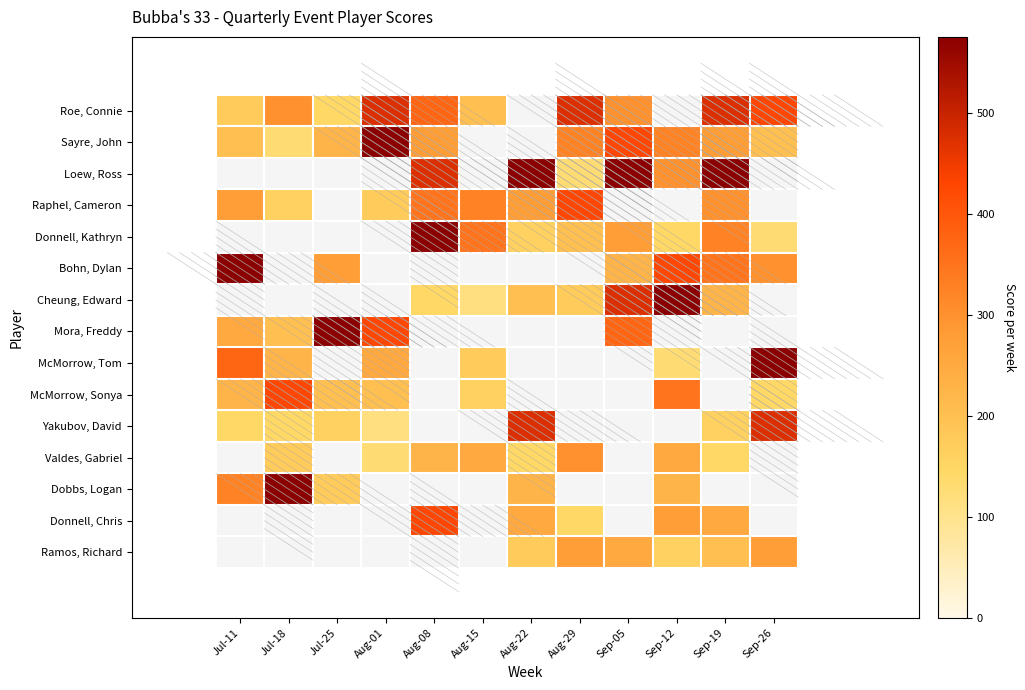

Between Jul-18 and Aug-01, which is larger?

Aug-01